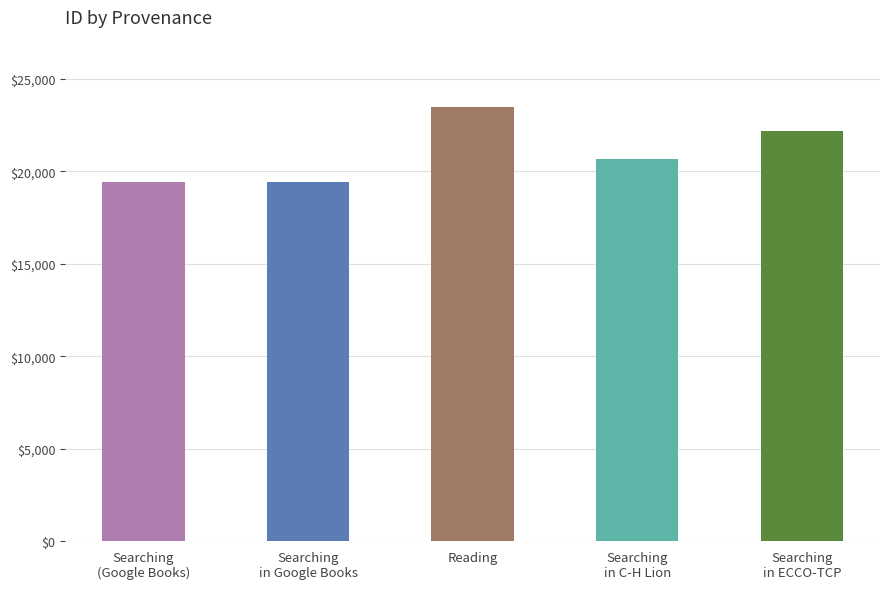

Which category has the highest value across all series?

Reading